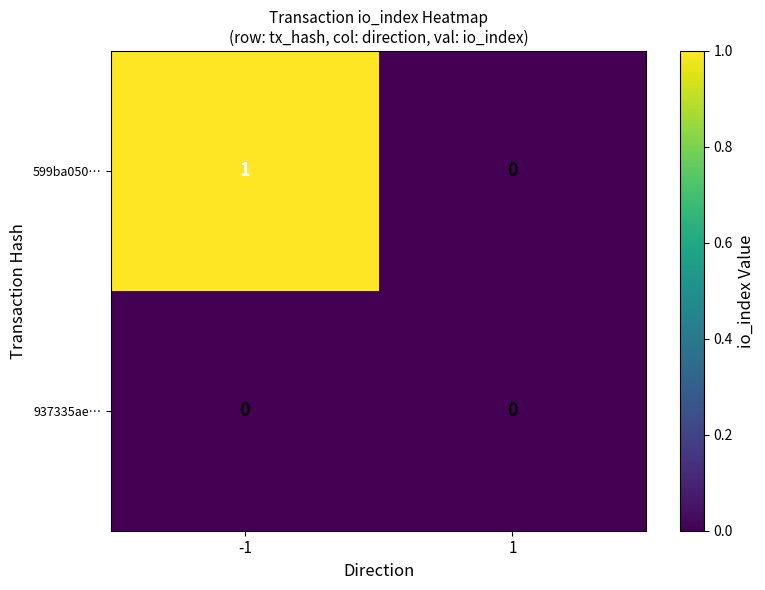

How many distinct data groups are displayed?

2